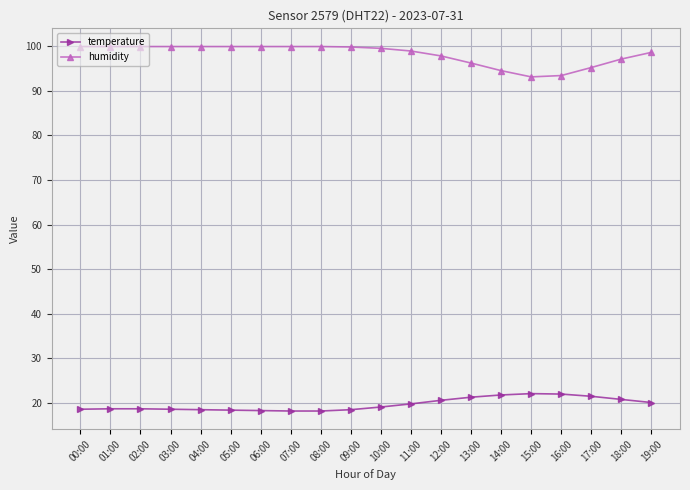

What is the label of the 5th point from the right?

15:00